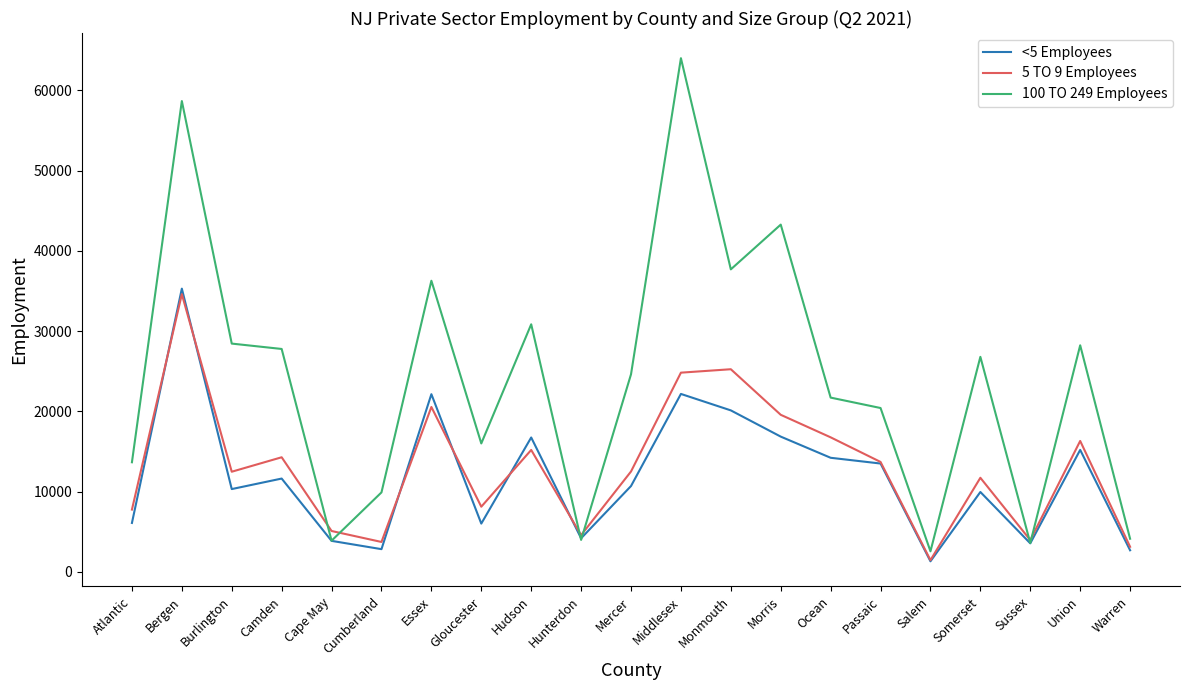

What is the highest value of the 5 TO 9 Employees series?

34603